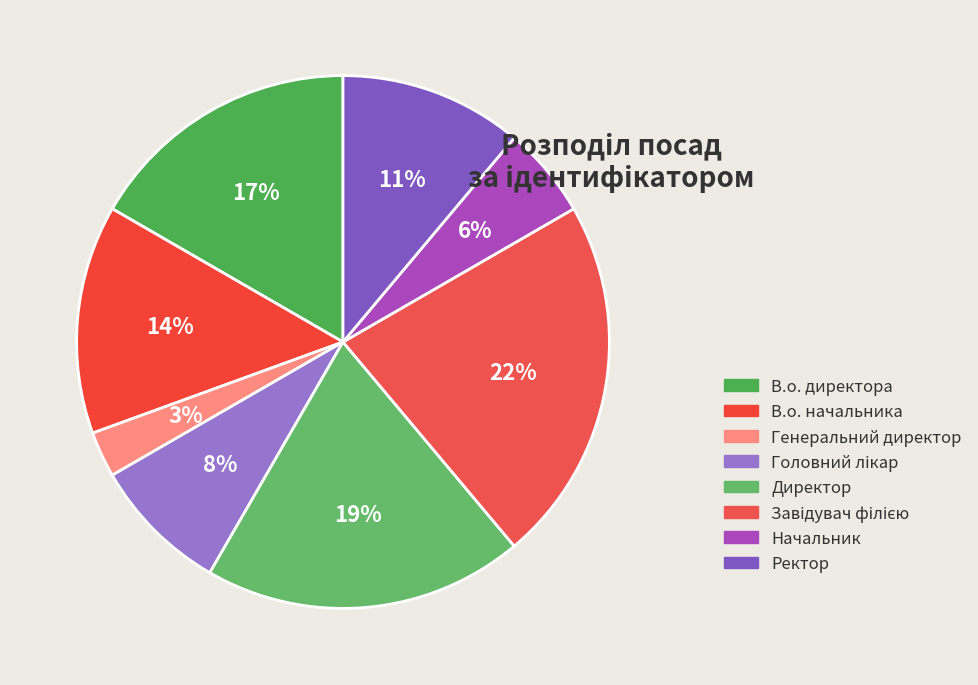

How many segments does this pie chart have?

8